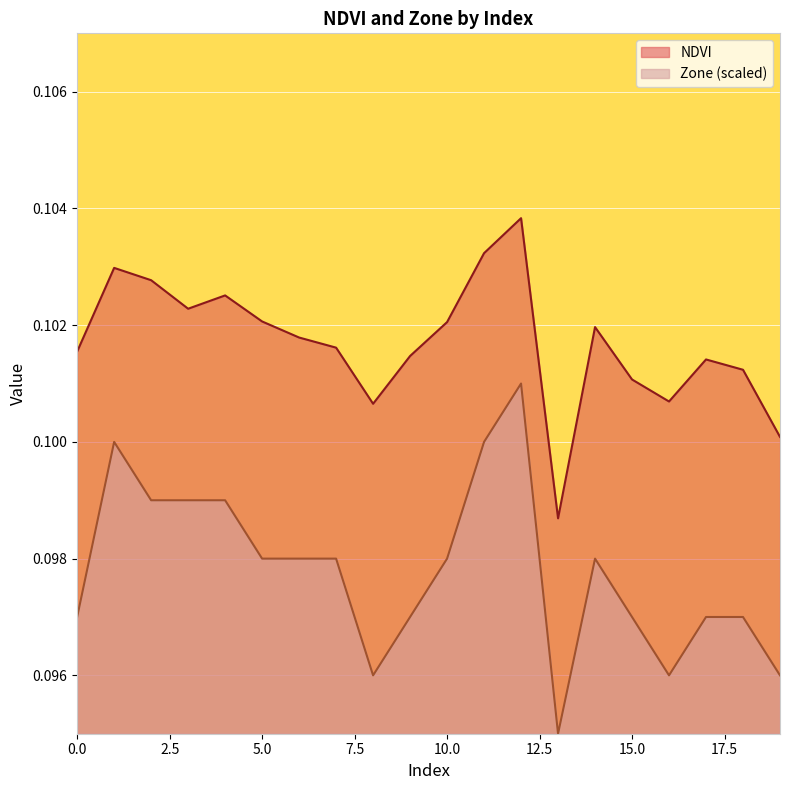

At which label does NDVI reach its peak?

12